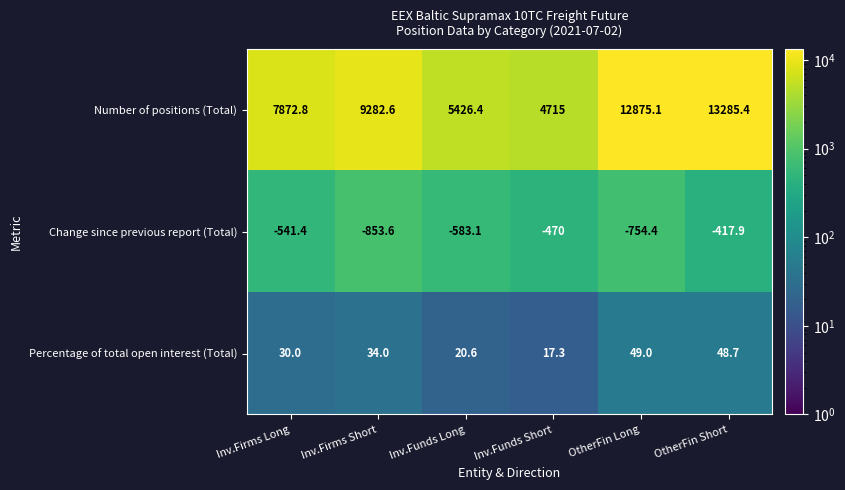

The Percentage of total open interest (Total) series shows 34.0 at Inv.Firms Short. True or false?

True